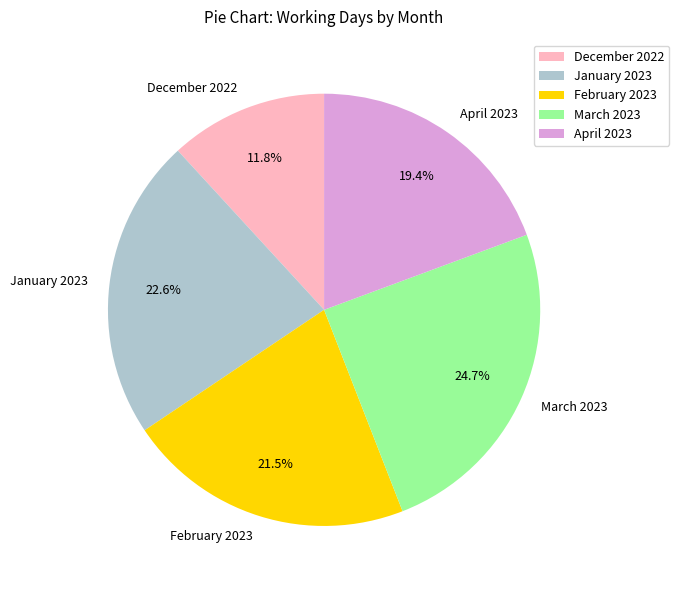

What is the ratio of the value at April 2023 to the value at March 2023?

0.8